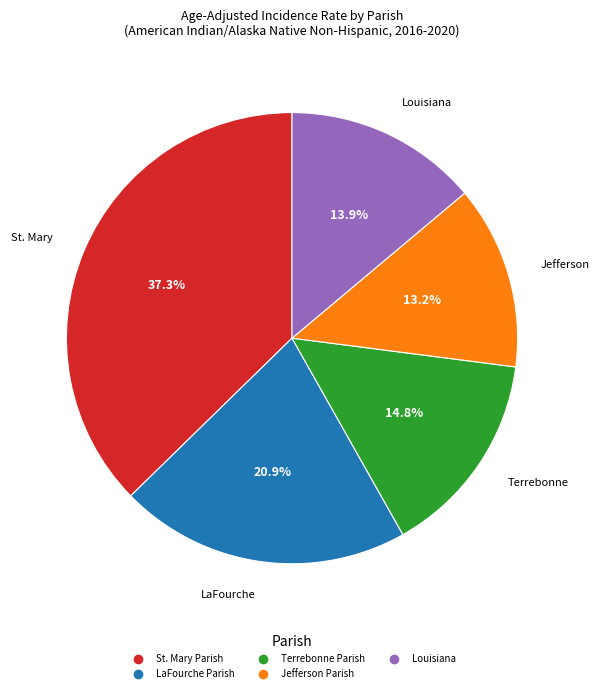

To the nearest percent, what is the difference between the largest and smallest slice percentages?

24%